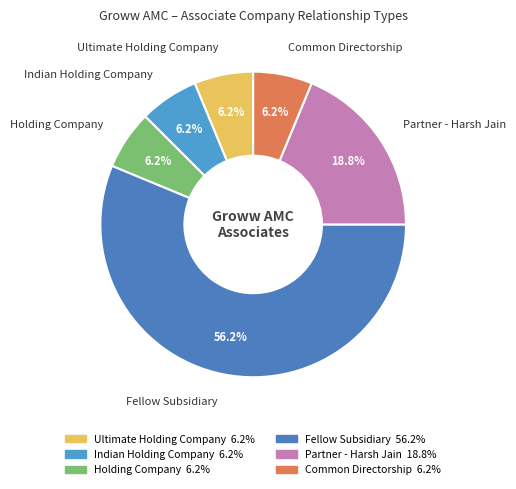

Is there a majority slice in this chart?

Yes